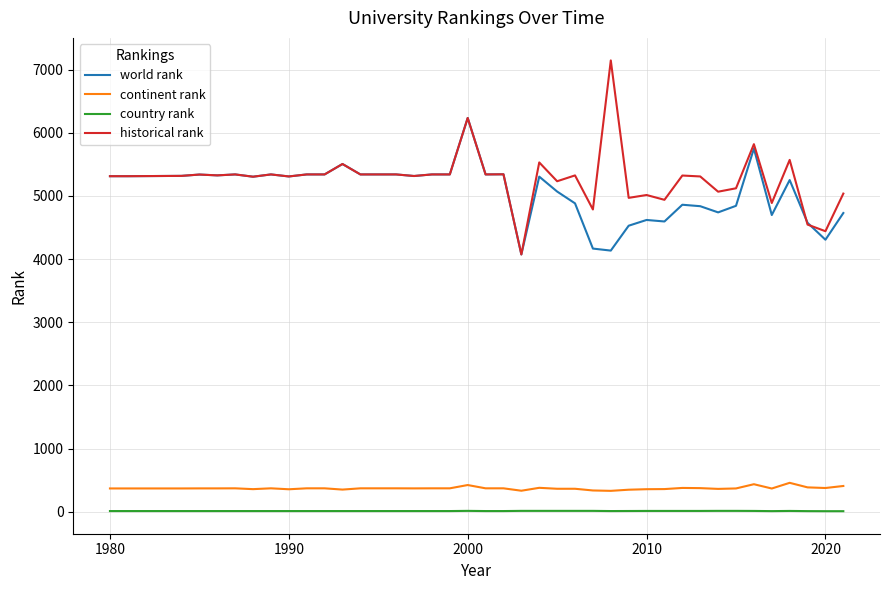

Rank the series by their maximum value, from lowest to highest.

country rank, continent rank, world rank, historical rank